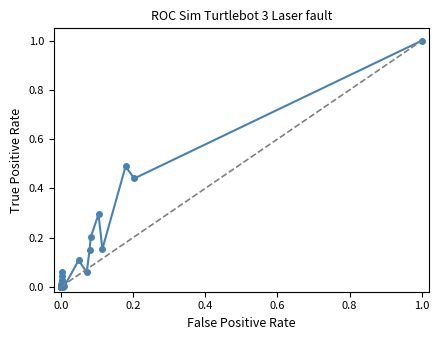

True or false: there are more than 2 points higher than both neighbors.

True